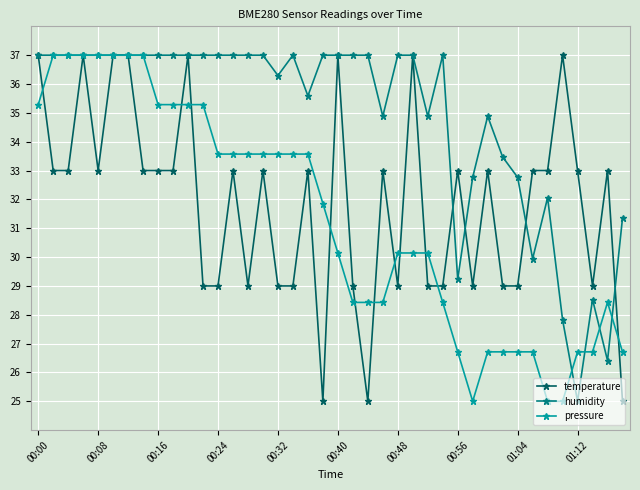

True or false: humidity has more than 0 points higher than both neighbors.

True